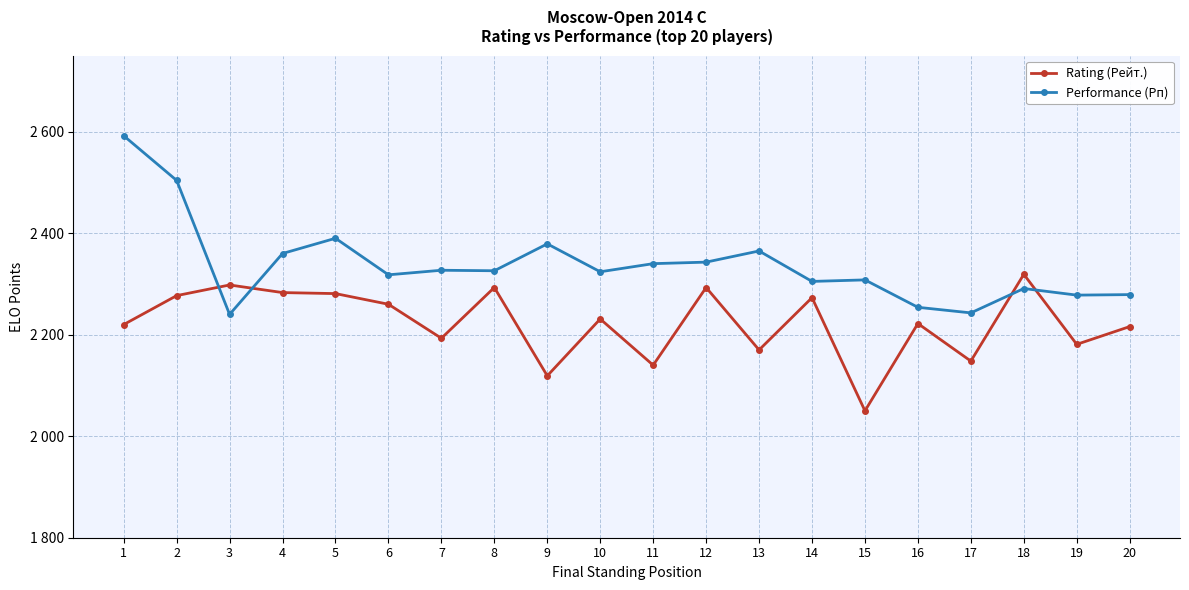

Reading left to right, what are all the values shown in this chart?

Rating (Рейт.): 1=2220	2=2277	3=2298	4=2283	5=2281	6=2260	7=2193	8=2293	9=2119	10=2231	11=2140	12=2293	13=2170	14=2273	15=2050	16=2222	17=2148	18=2319	19=2181	20=2216
Performance (Рп): 1=2592	2=2504	3=2240	4=2360	5=2390	6=2318	7=2327	8=2326	9=2379	10=2324	11=2340	12=2343	13=2365	14=2305	15=2308	16=2254	17=2243	18=2291	19=2278	20=2279